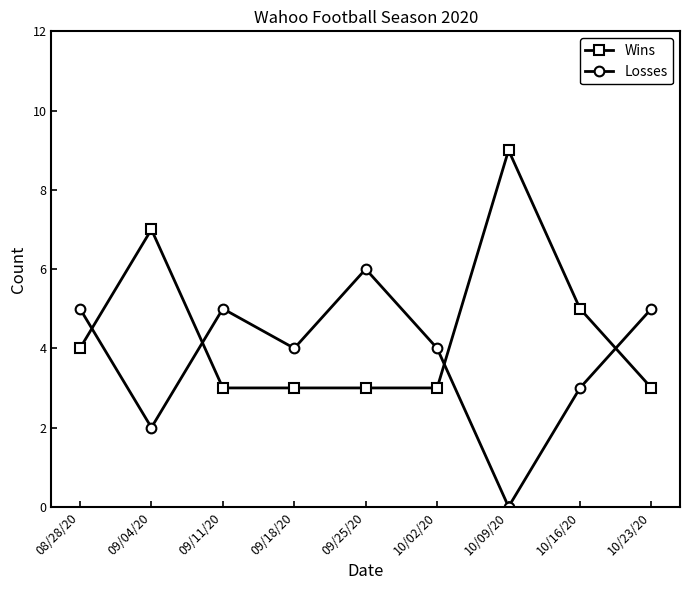

Where do Losses and Wins first cross each other?

08/28/20 and 09/04/20